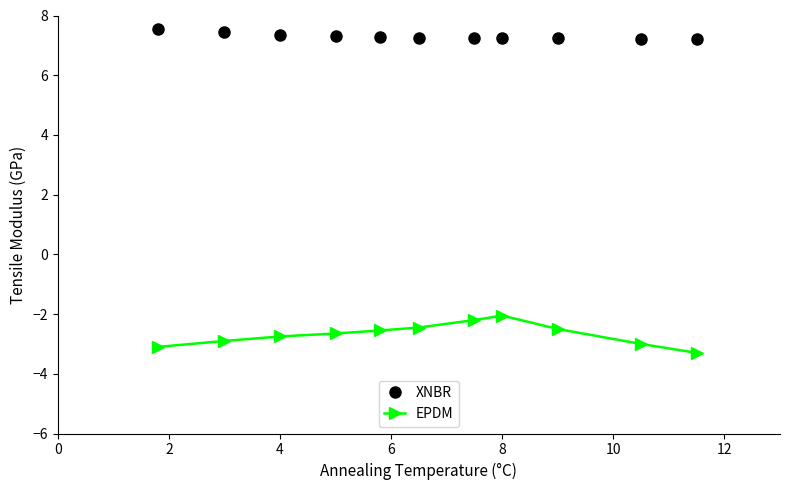

True or false: EPDM and XNBR intersect in this chart.

False